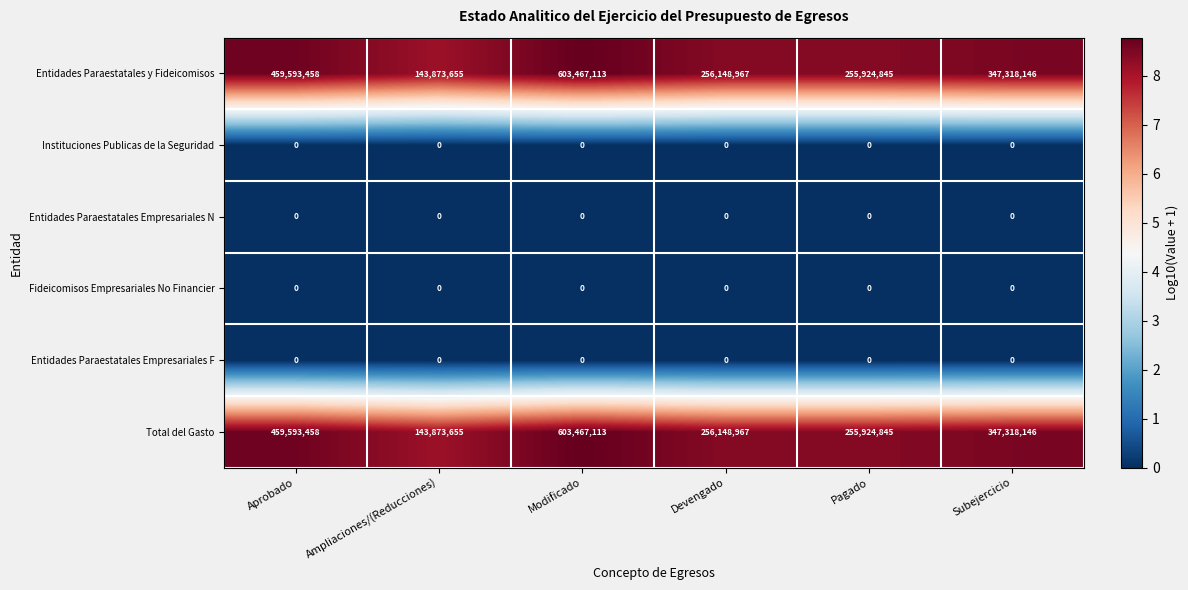

At how many categories does at least one series exceed 6?

6